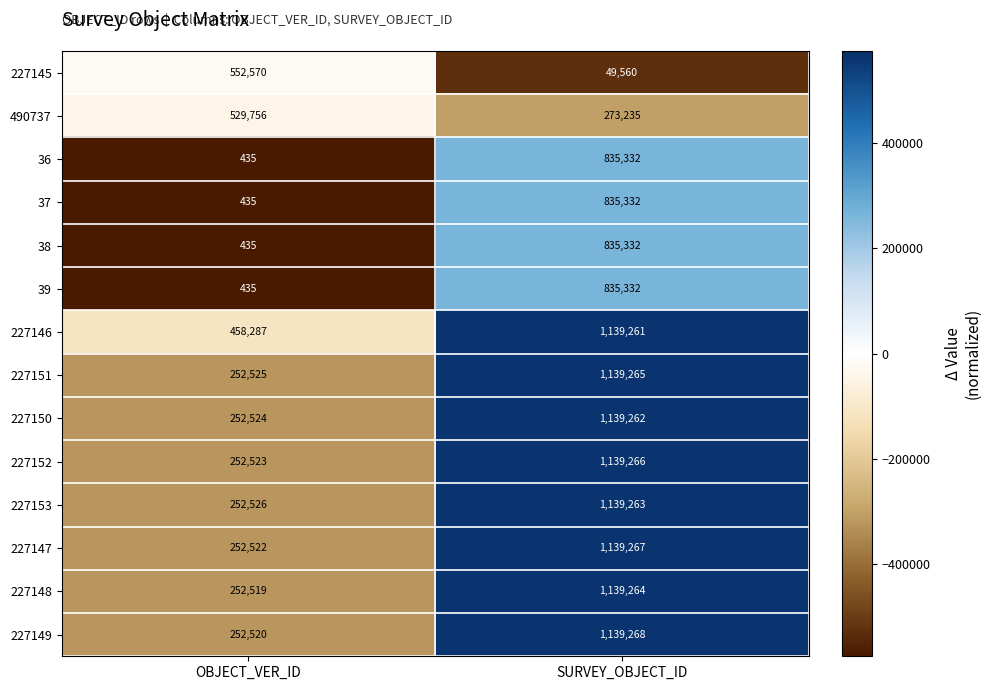

At which label is 37 closest to 417883?

OBJECT_VER_ID